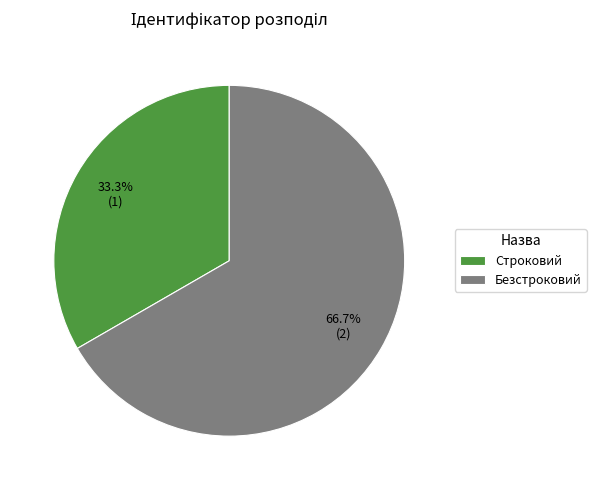

Rank the categories by value from highest to lowest.

Безстроковий, Строковий